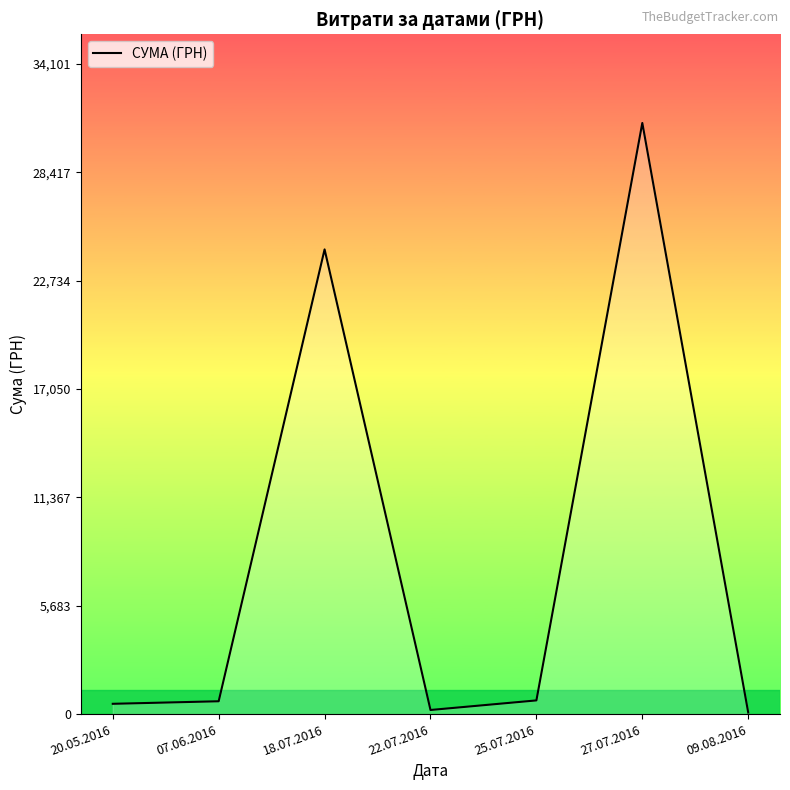

The value at 18.07.2016 is 14698.6. True or false?

False